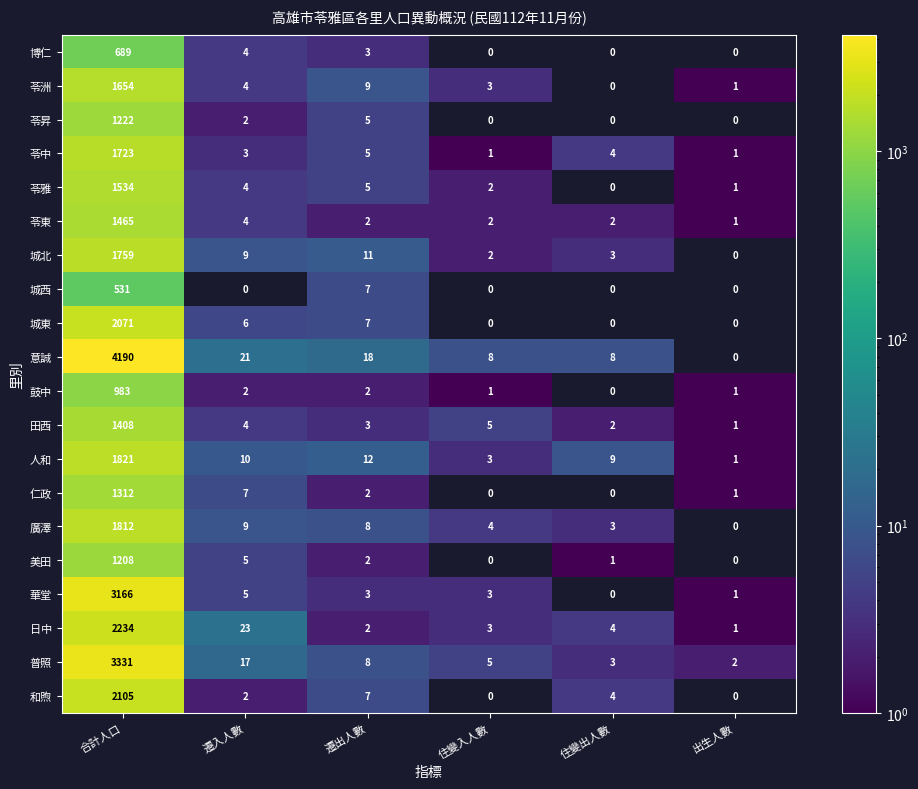

Read the 美田 value at 合計人口, to the nearest 50.

1200